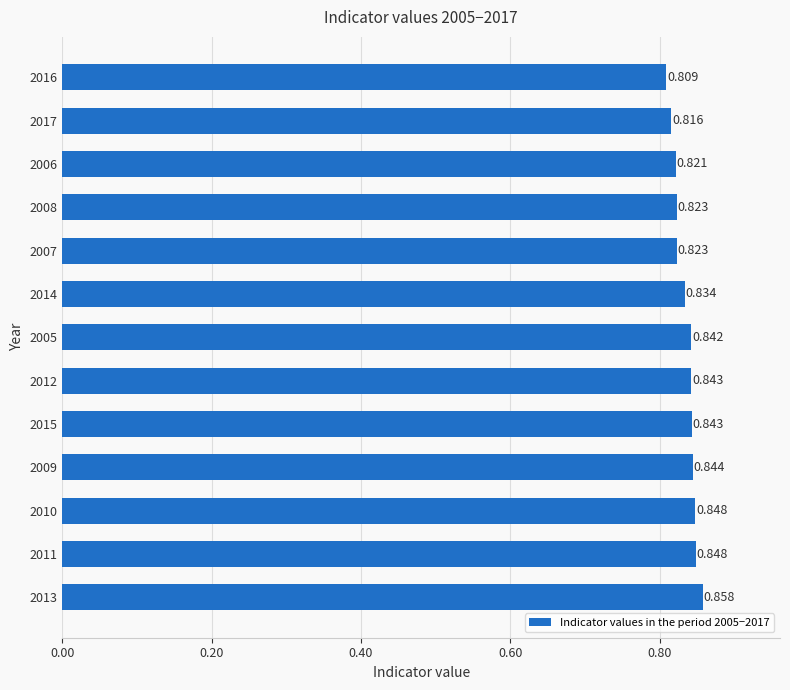

How many bars are there in total?

13